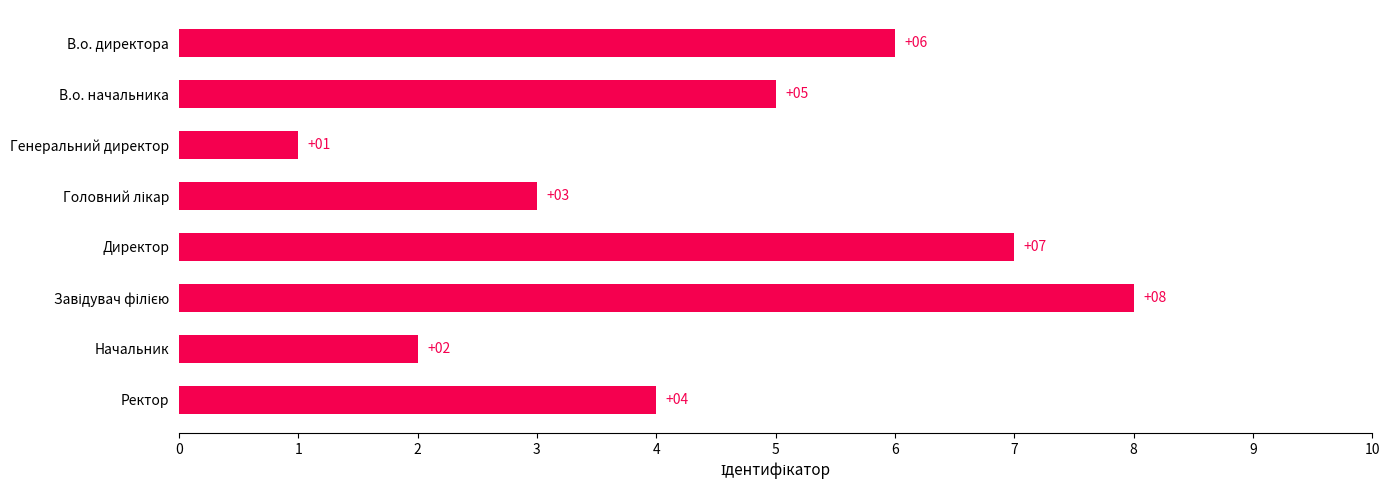

Reading top to bottom, extract all data points from this chart.

6	5	1	3	7	8	2	4